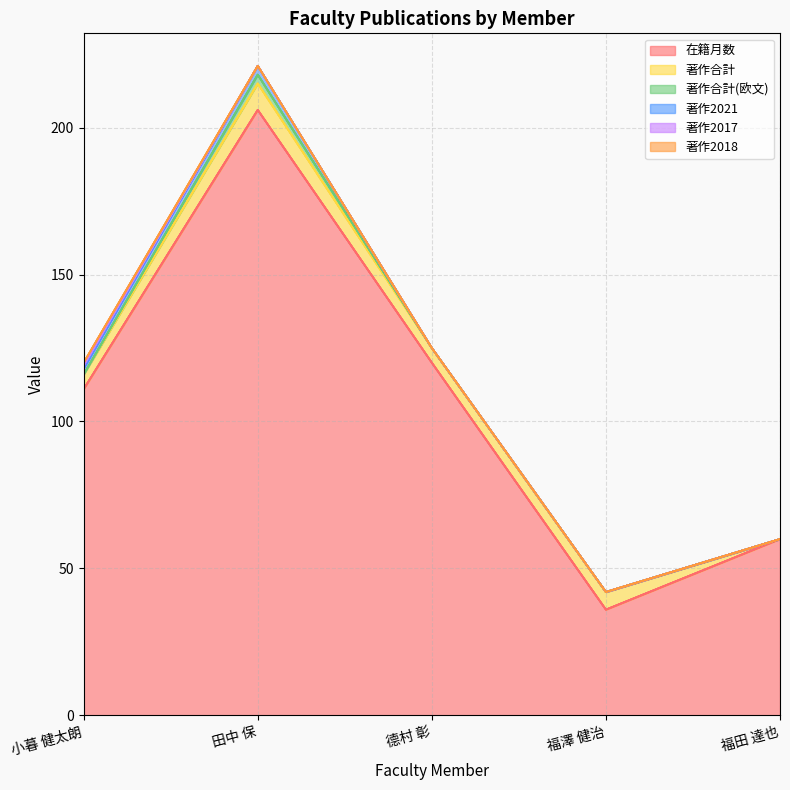

True or false: 在籍月数 and 著作2021 intersect in this chart.

False